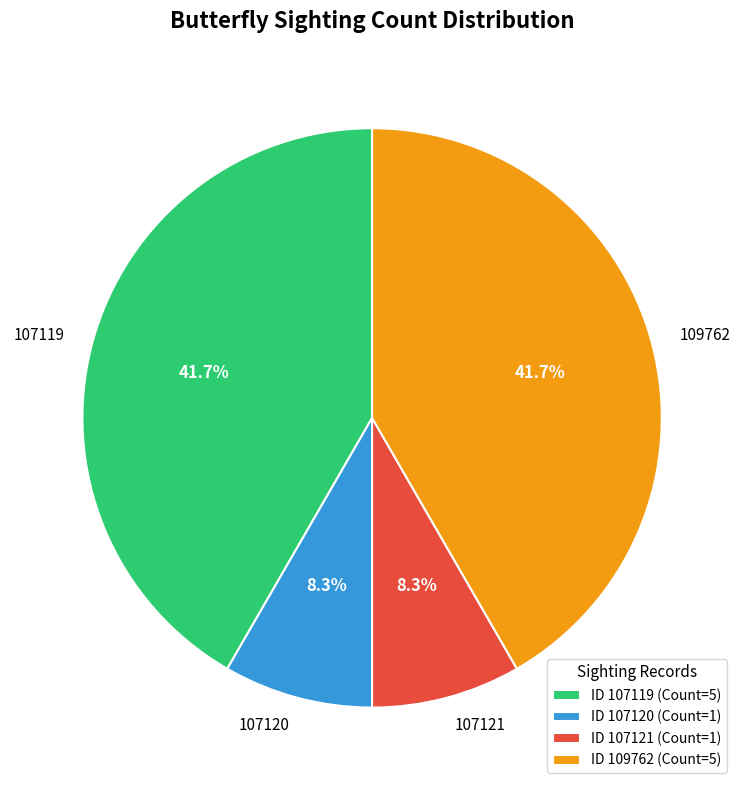

Count the number of slices in the pie.

4